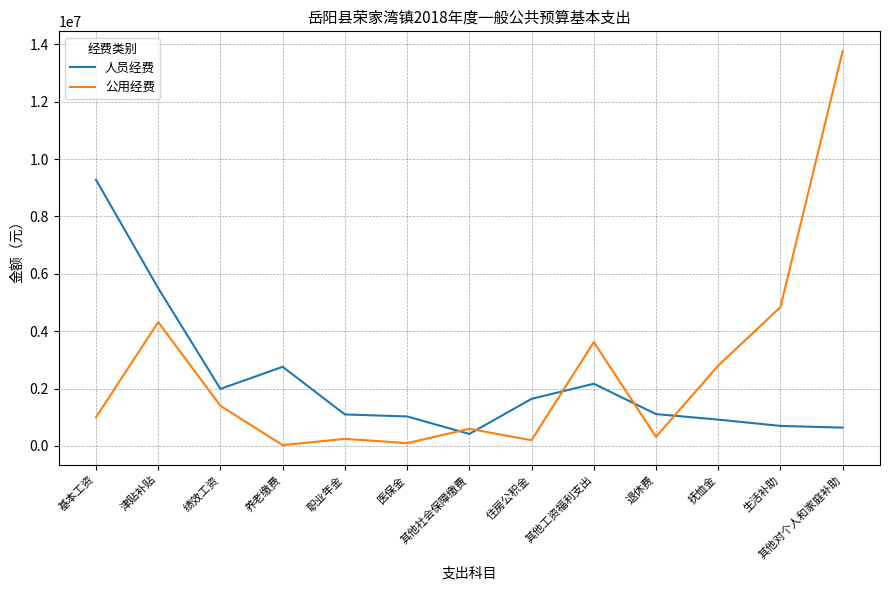

True or false: 公用经费 has more than 2 points higher than both neighbors.

True